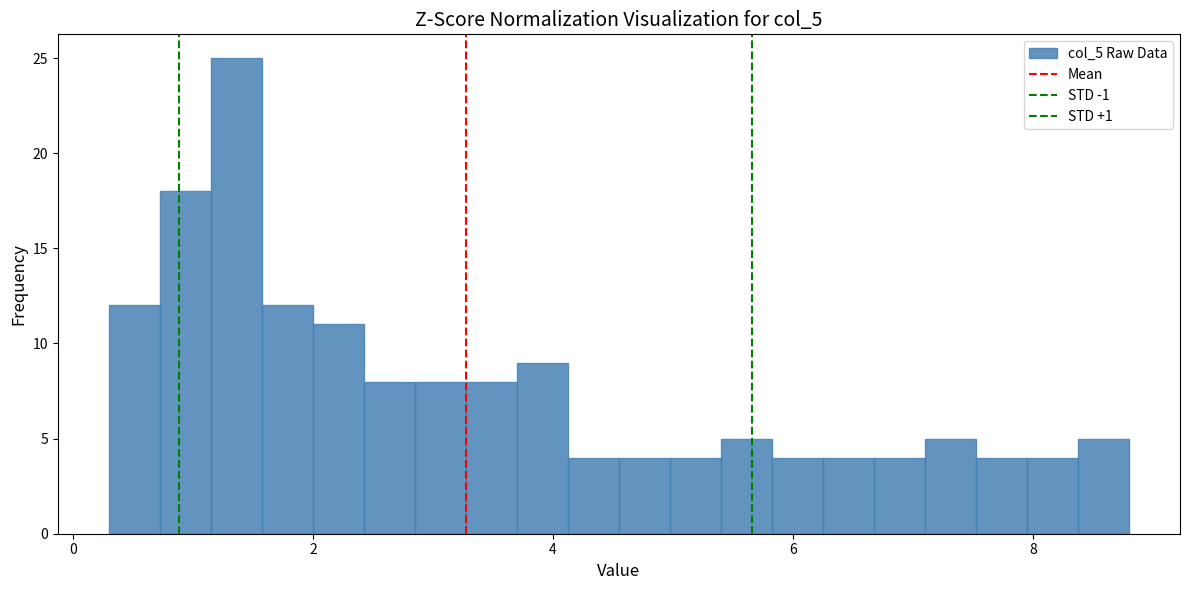

Around what value on the x-axis is the tallest bar? Give the approximate position of its centre, as read against the axis.

1.4